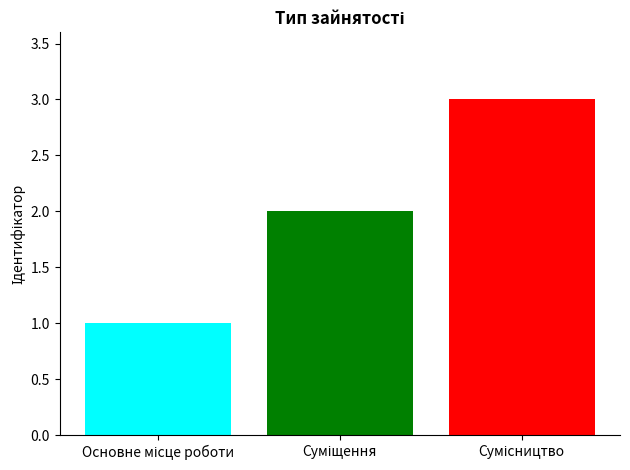

What is the difference between the maximum and minimum values?

2